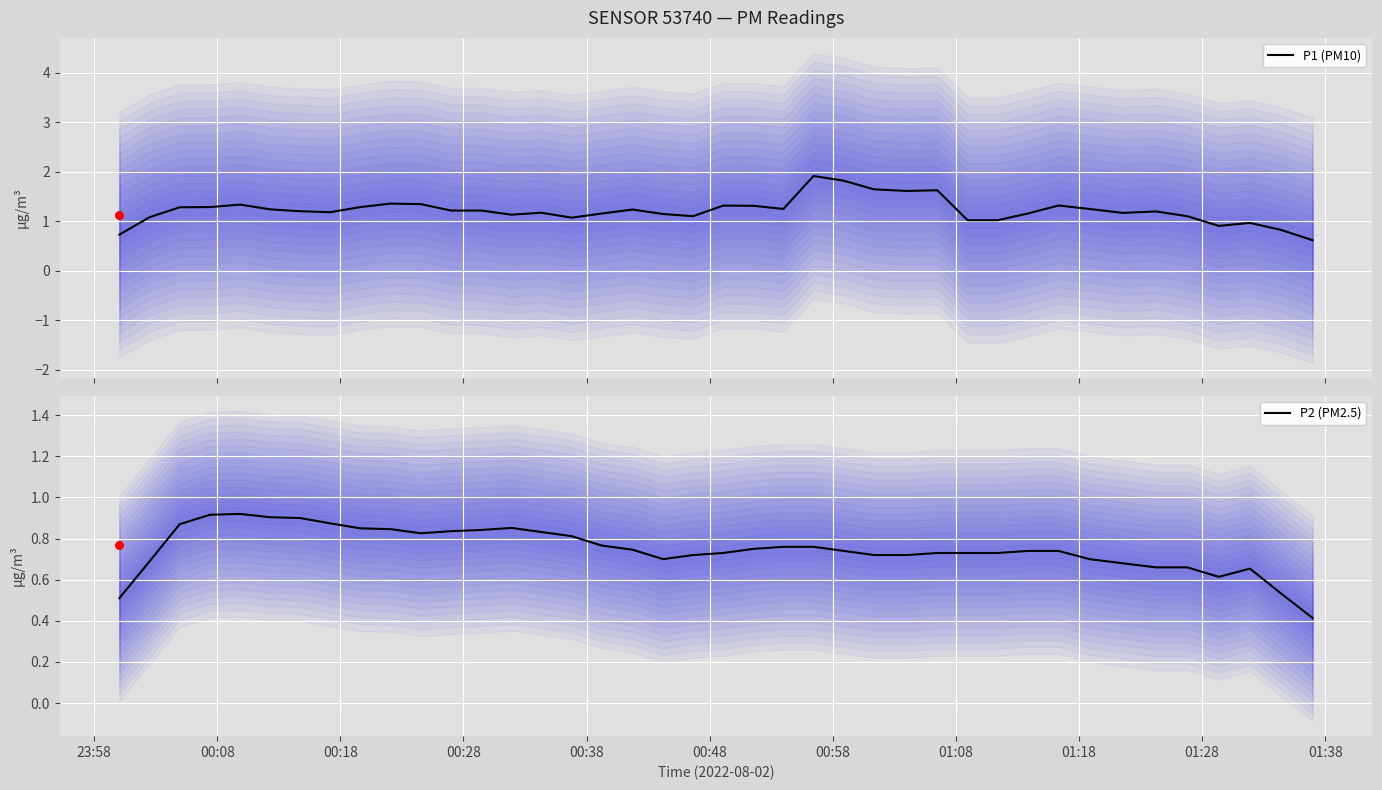

What is the maximum value for P1 (PM10)?

1.9